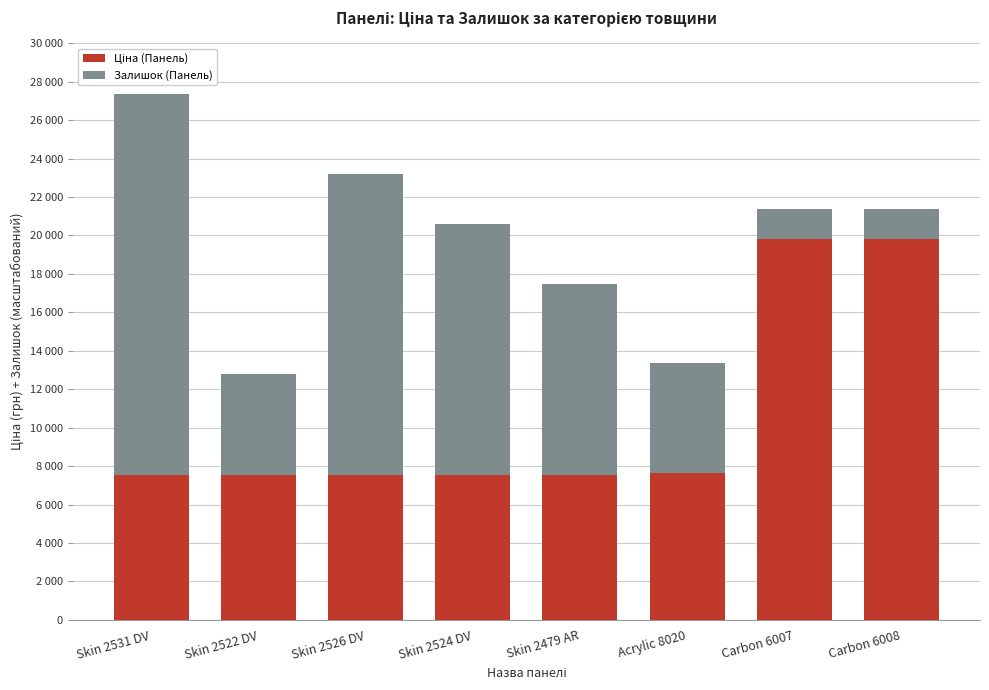

Does the chart contain any negative values?

No